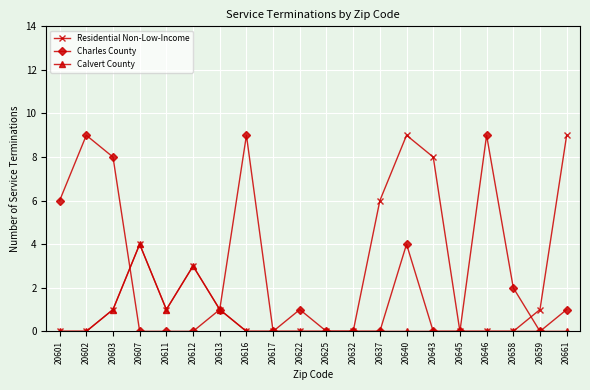

At which category is the sum across all series the highest?

20640